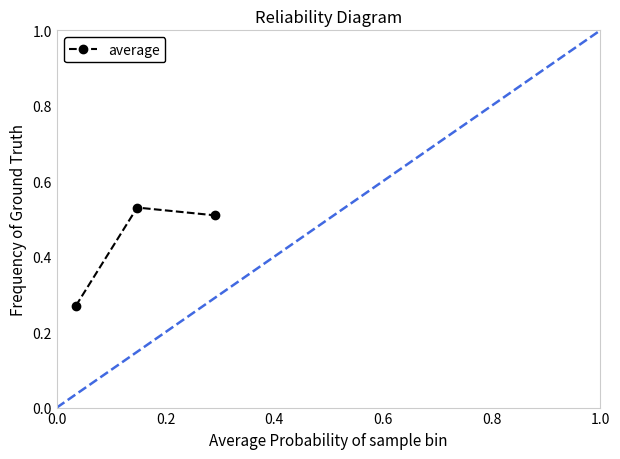

What is the average value?

0.4